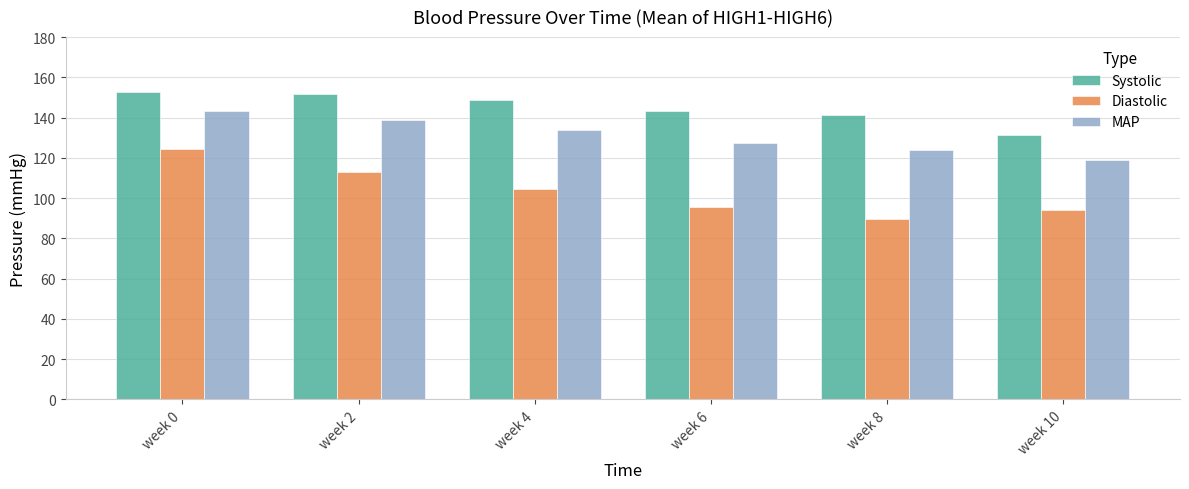

List the series in order of their peak value, highest first.

Systolic, MAP, Diastolic